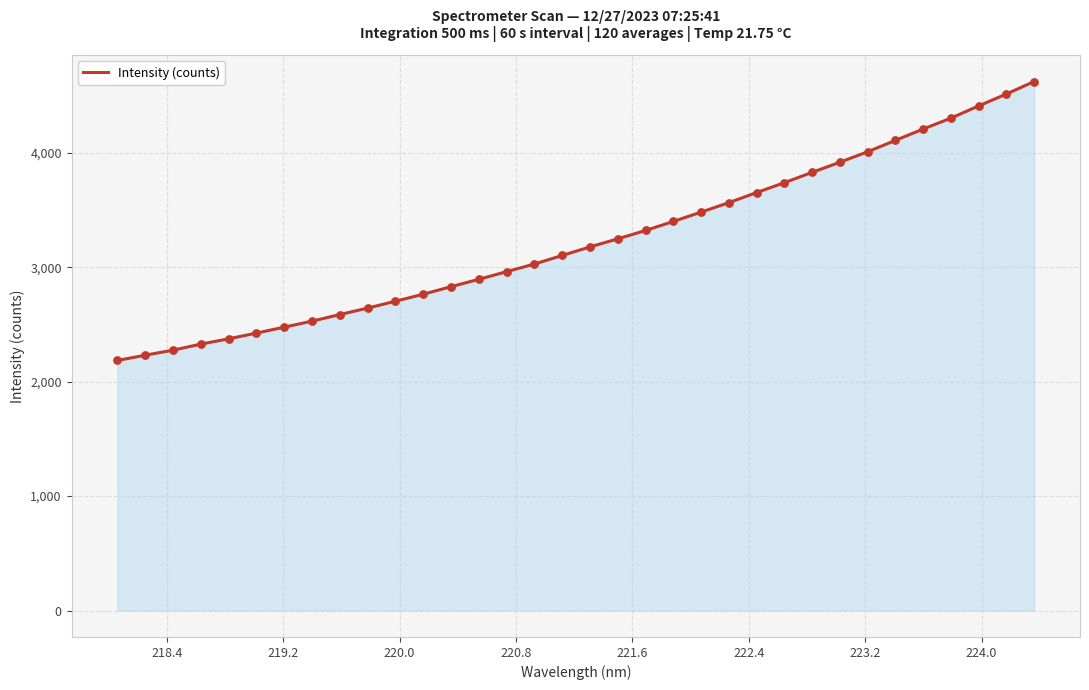

What is the difference between the maximum and minimum values?

2438.6